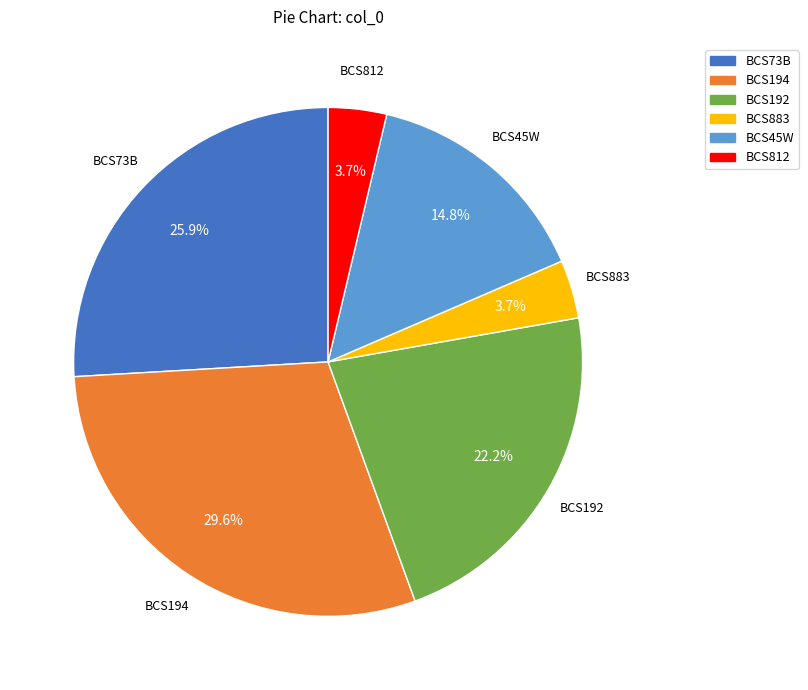

To the nearest percent, what is the average slice percentage?

17%